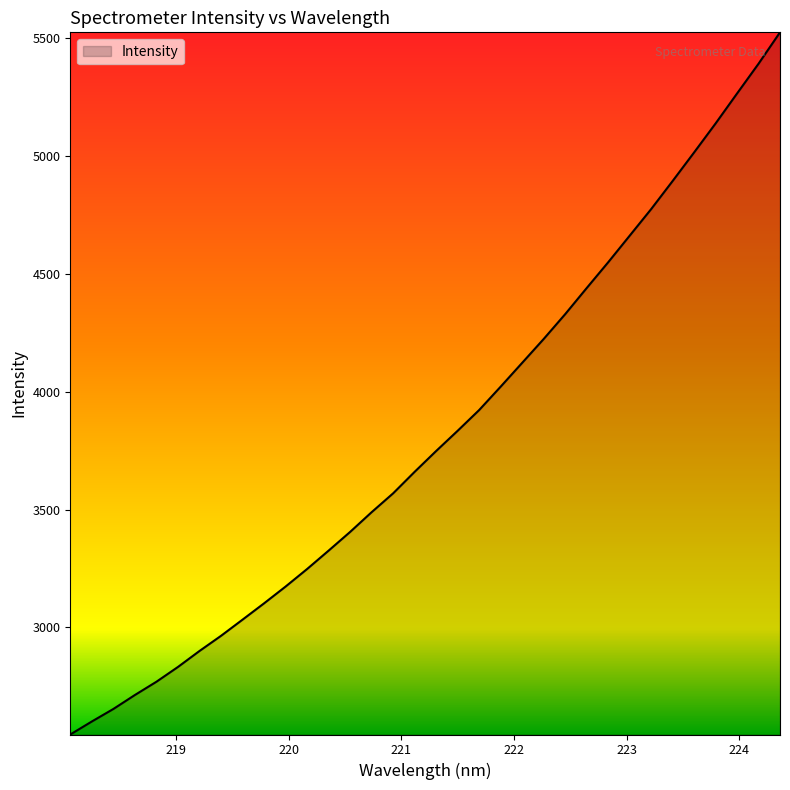

What is the greatest value displayed?

5525.3